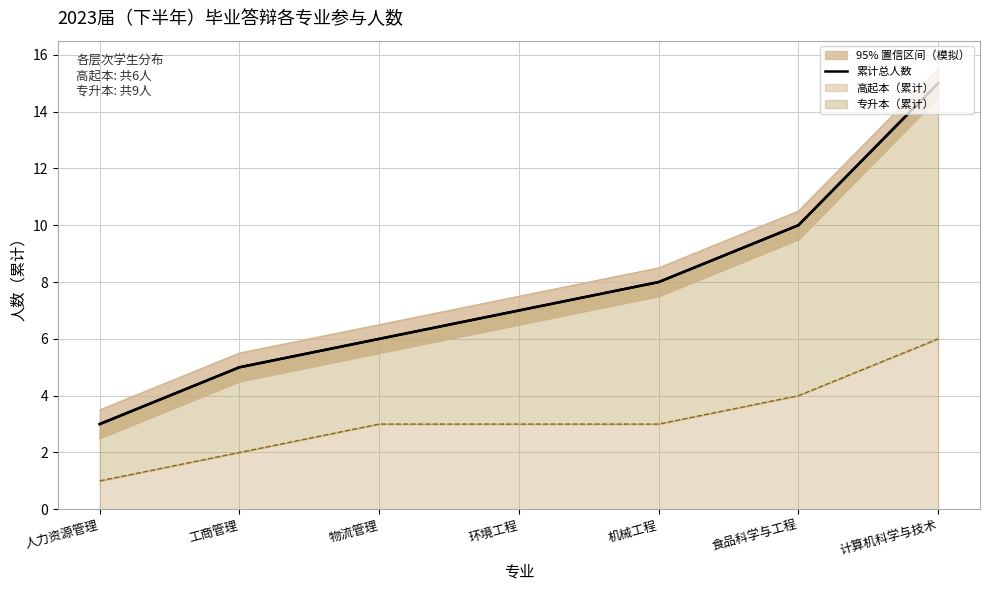

Is it true that the value at 人力资源管理 is 3?

True